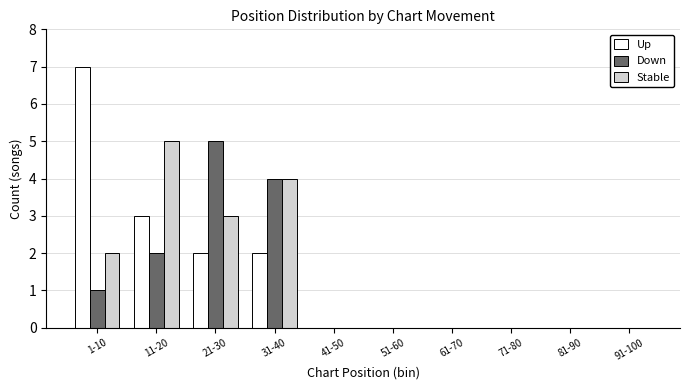

Reading left to right, what are all the values shown in this chart?

Up: 1-10=7	11-20=3	21-30=2	31-40=2	41-50=0	51-60=0	61-70=0	71-80=0	81-90=0	91-100=0
Down: 1-10=1	11-20=2	21-30=5	31-40=4	41-50=0	51-60=0	61-70=0	71-80=0	81-90=0	91-100=0
Stable: 1-10=2	11-20=5	21-30=3	31-40=4	41-50=0	51-60=0	61-70=0	71-80=0	81-90=0	91-100=0